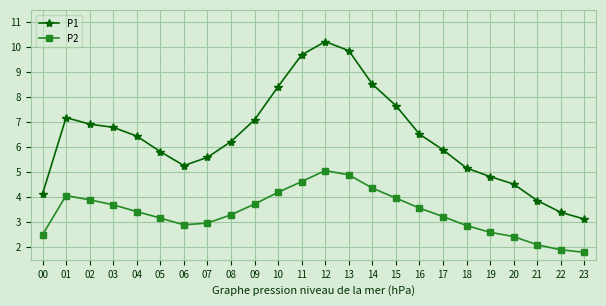

What is the difference between the P2 values at 02 and 15?

0.1